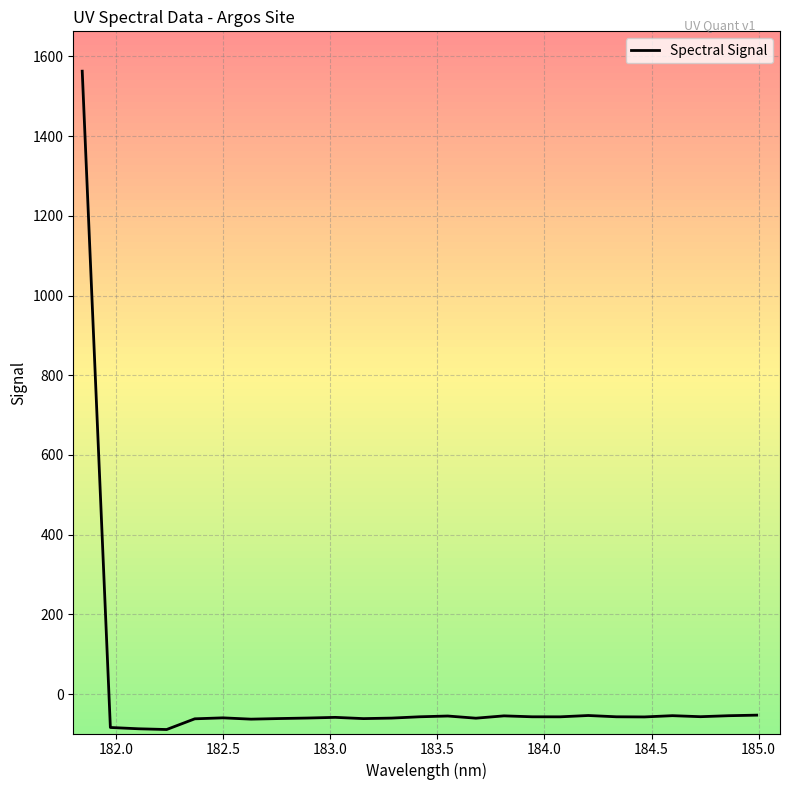

What is the greatest value displayed?

1562.9